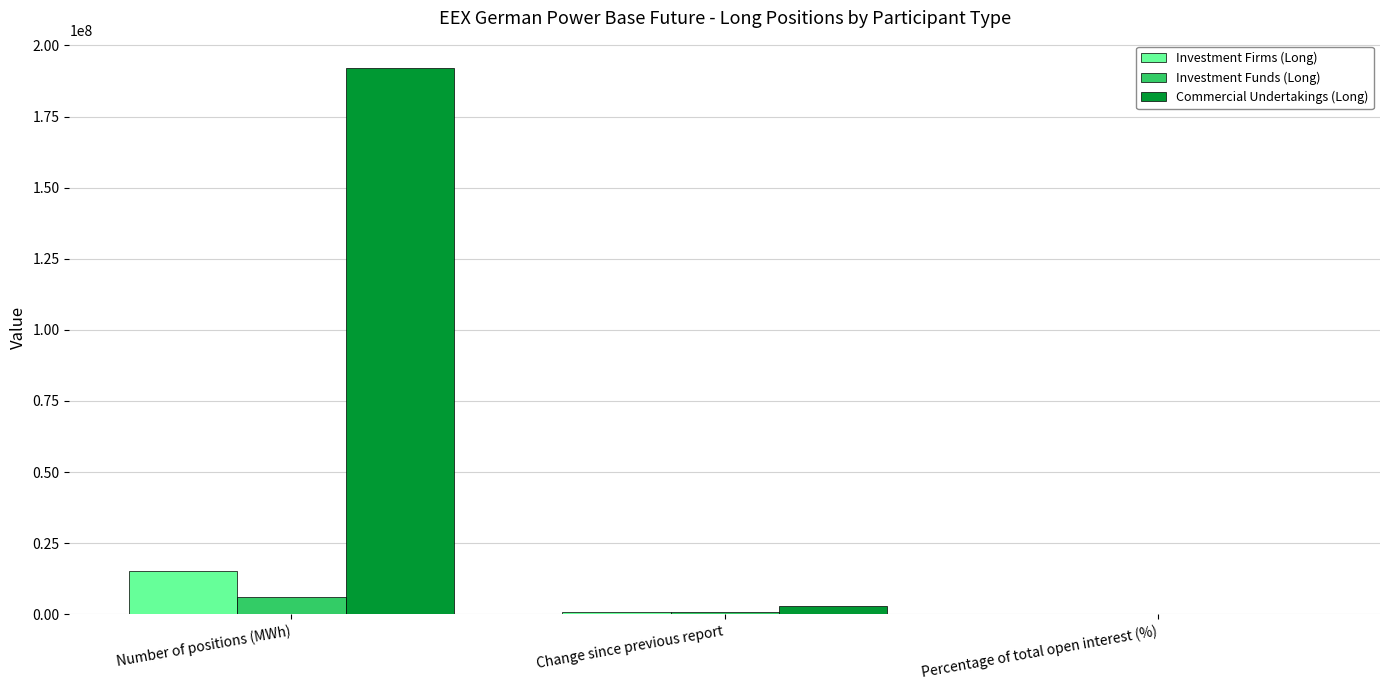

How many categories are shown in the chart?

3